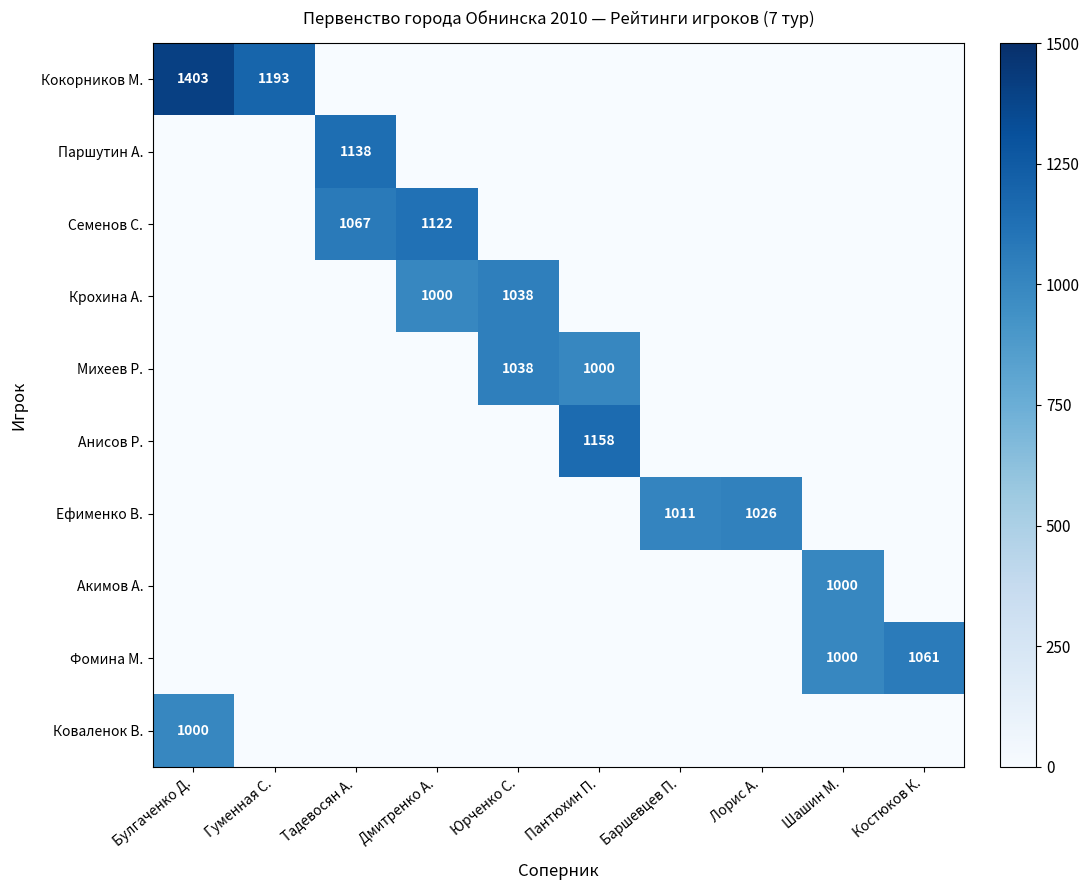

The value of Фомина М. at Шашин М. is 1669. True or false?

False